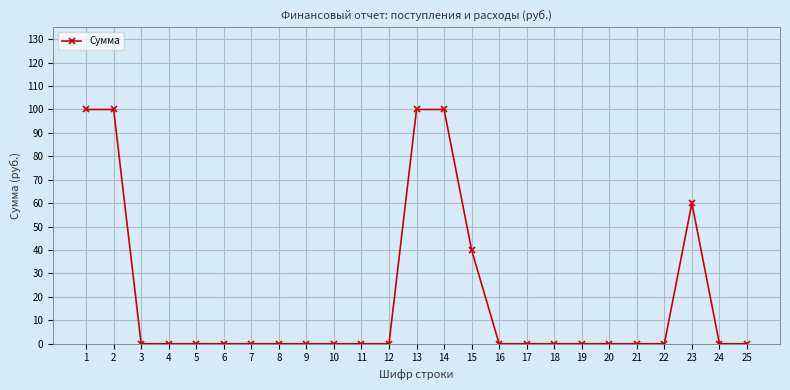

Read the value at 1, to the nearest 10.

100